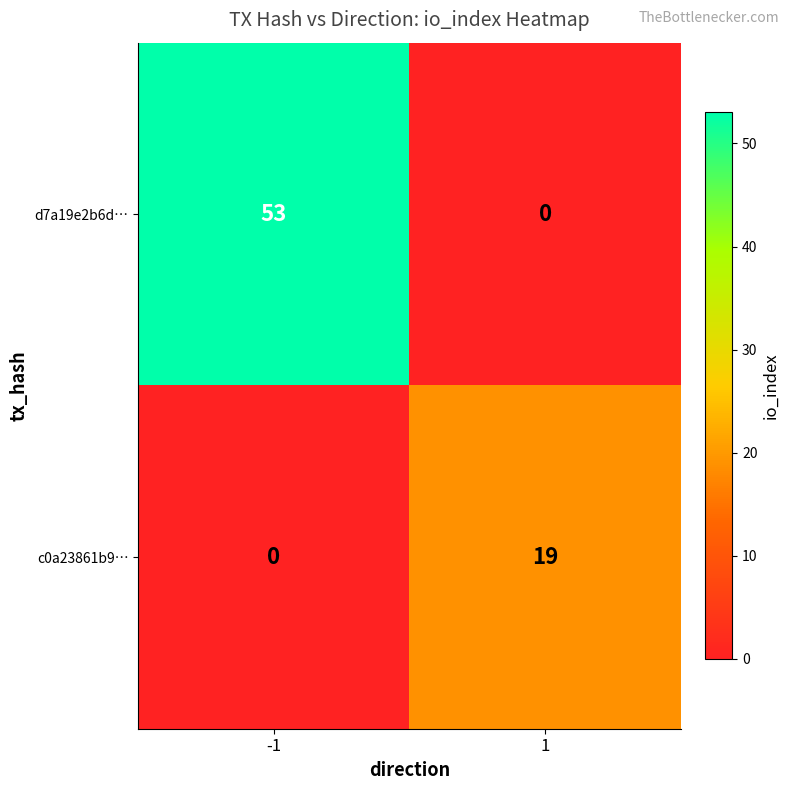

What is the total value across all series at 1?

19